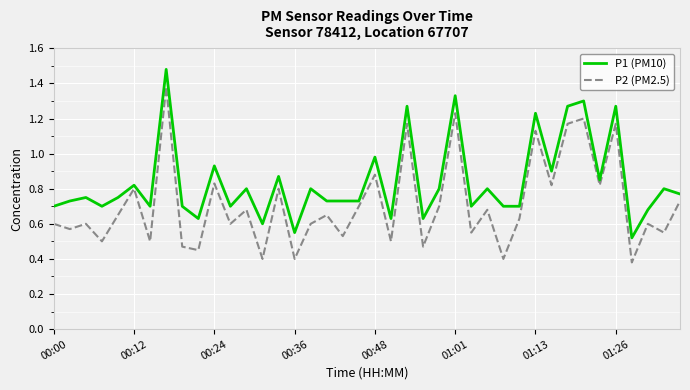

Does the chart have visible grid lines?

Yes